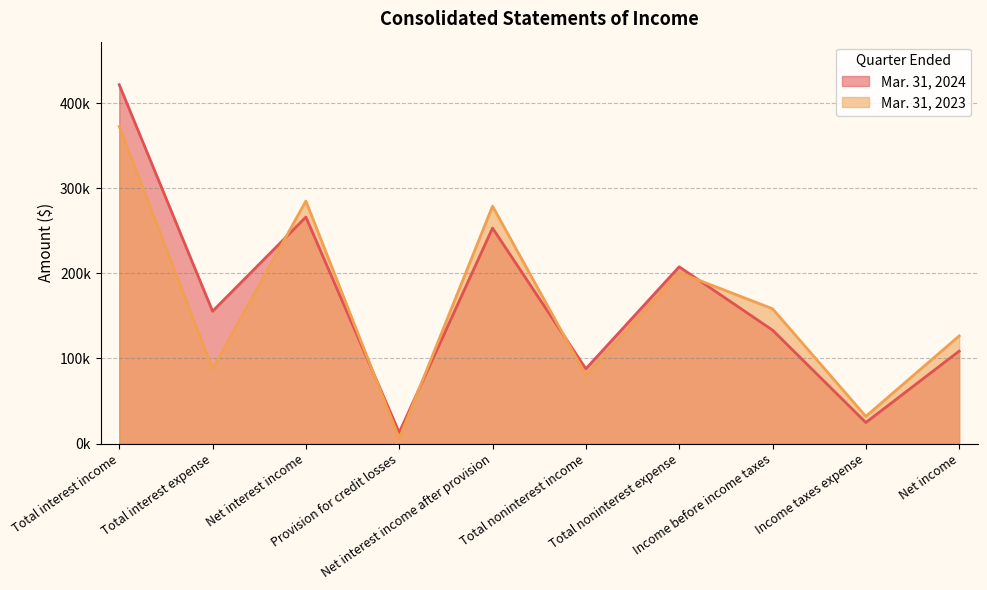

Which series ends up on top after the final intersection of Mar. 31, 2023 and Mar. 31, 2024?

Mar. 31, 2023